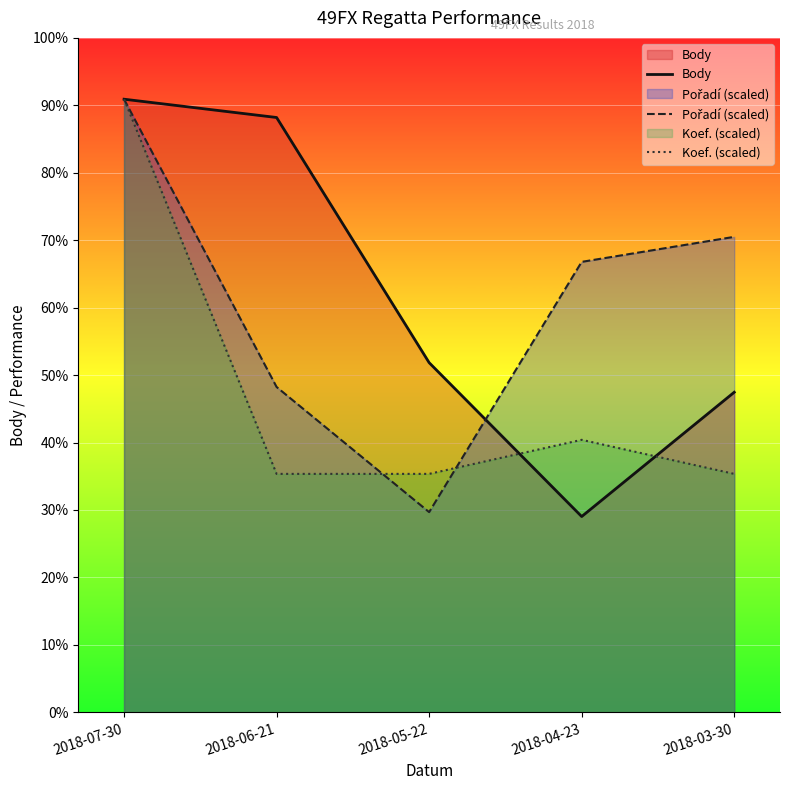

What is the label of the 5th point from the left?

2018-03-30